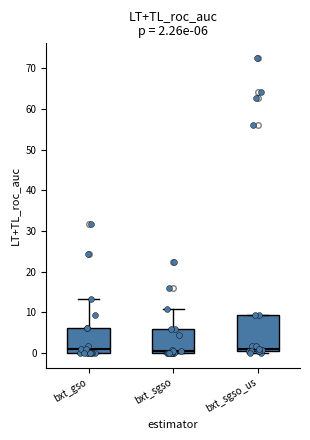

Comparing the boxes themselves (not the whiskers), which one is the tallest?

bxt_sgso_us